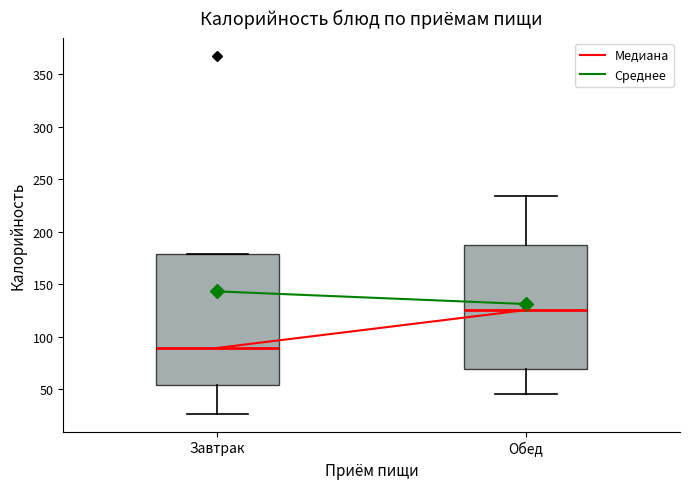

Reading left to right, read every box against the y-axis: the position of its median line, the range the box covers, and the ends of its whiskers. The values are not printed on the chart, so give them approximately, as read against the axis.

Завтрак: median 90, box 55 to 180, whiskers 25 to 180
Обед: median 125, box 70 to 185, whiskers 45 to 235